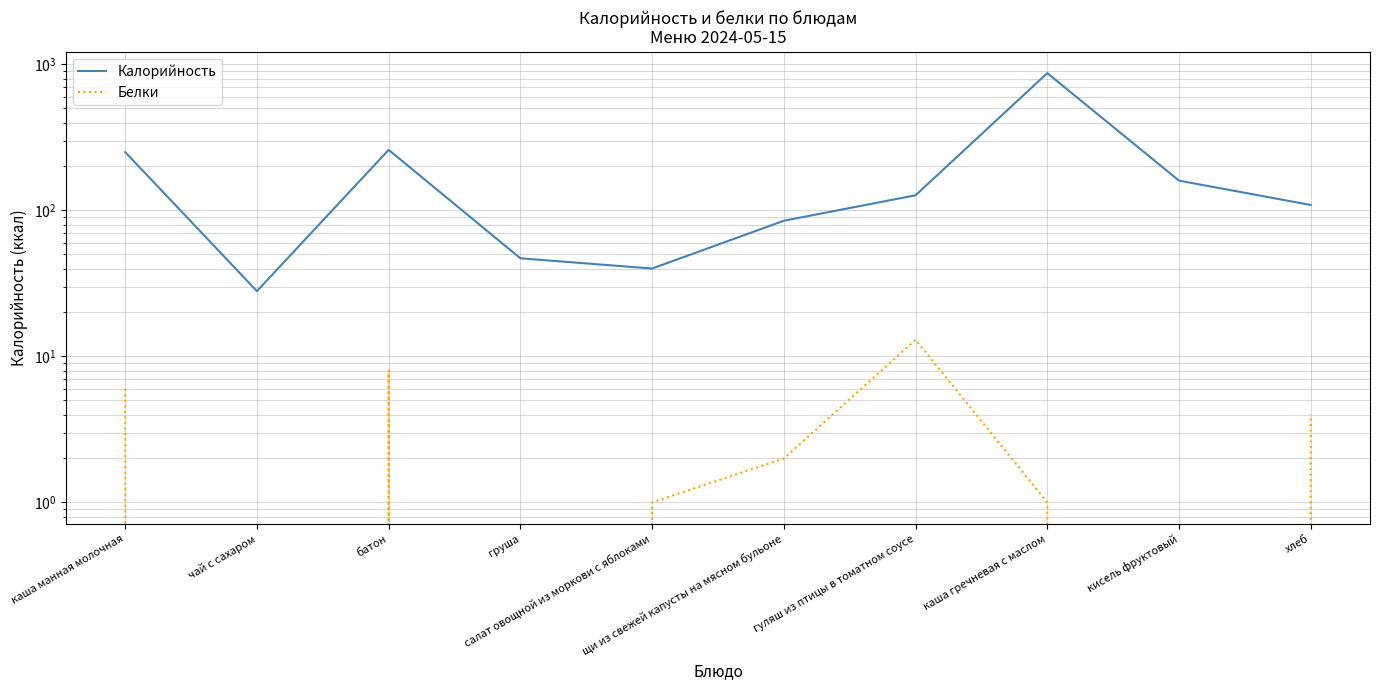

What is the spread (max minus min) of values at каша манная молочная?

245